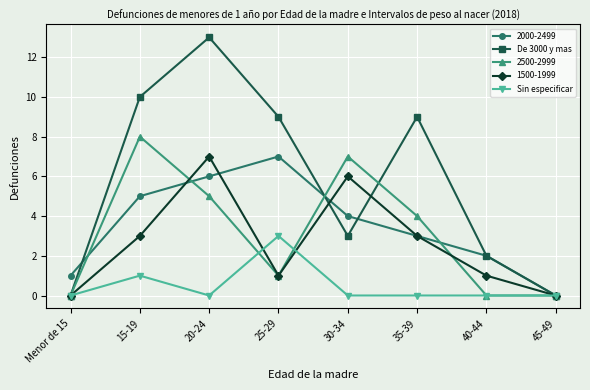

True or false: Sin especificar has more than 0 points higher than both neighbors.

True